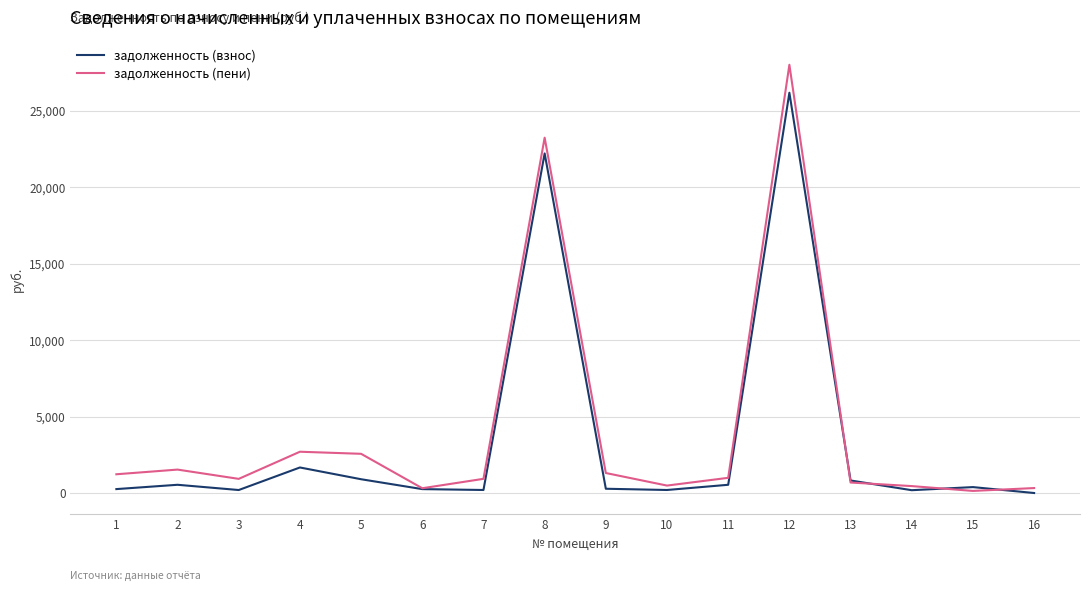

What is the sum of the задолженность (пени) values at 10 and 14?

939.2